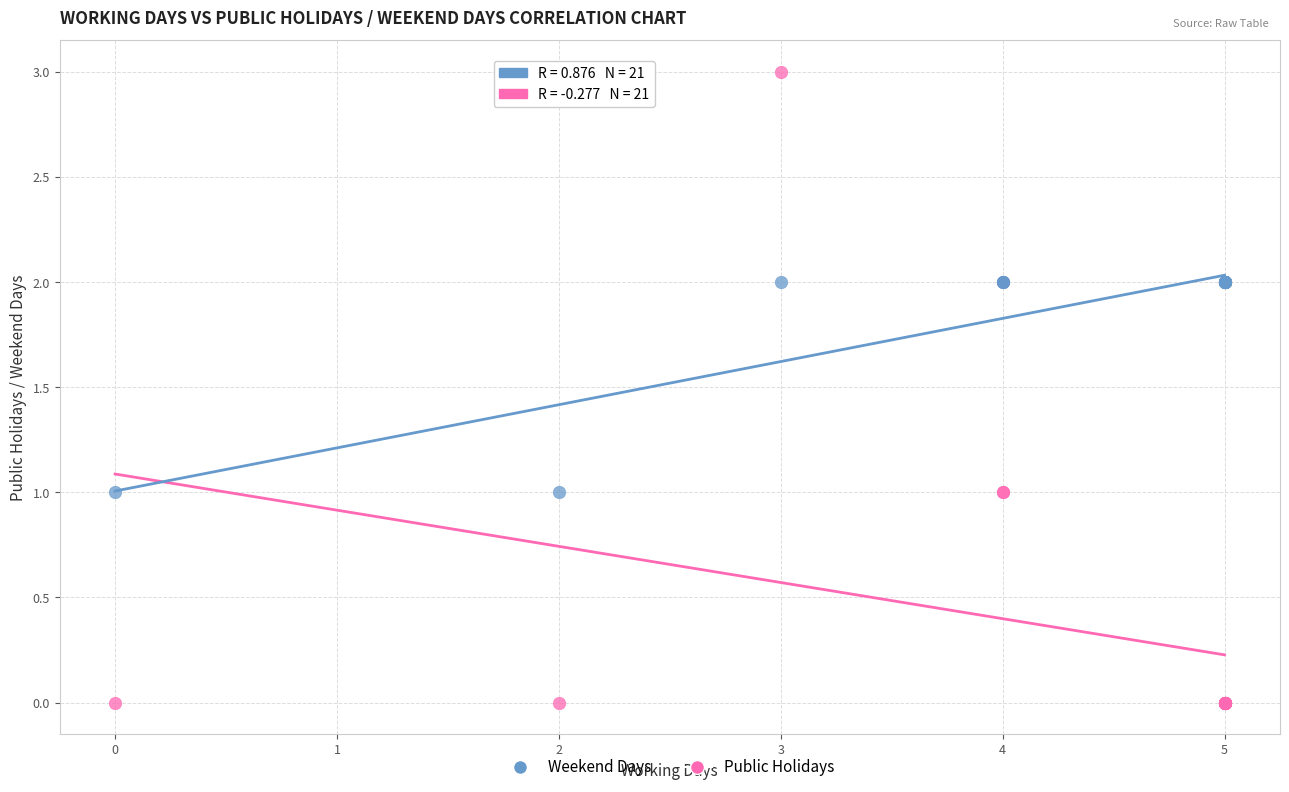

What is the X range (max minus min) for the scatter plot?

5